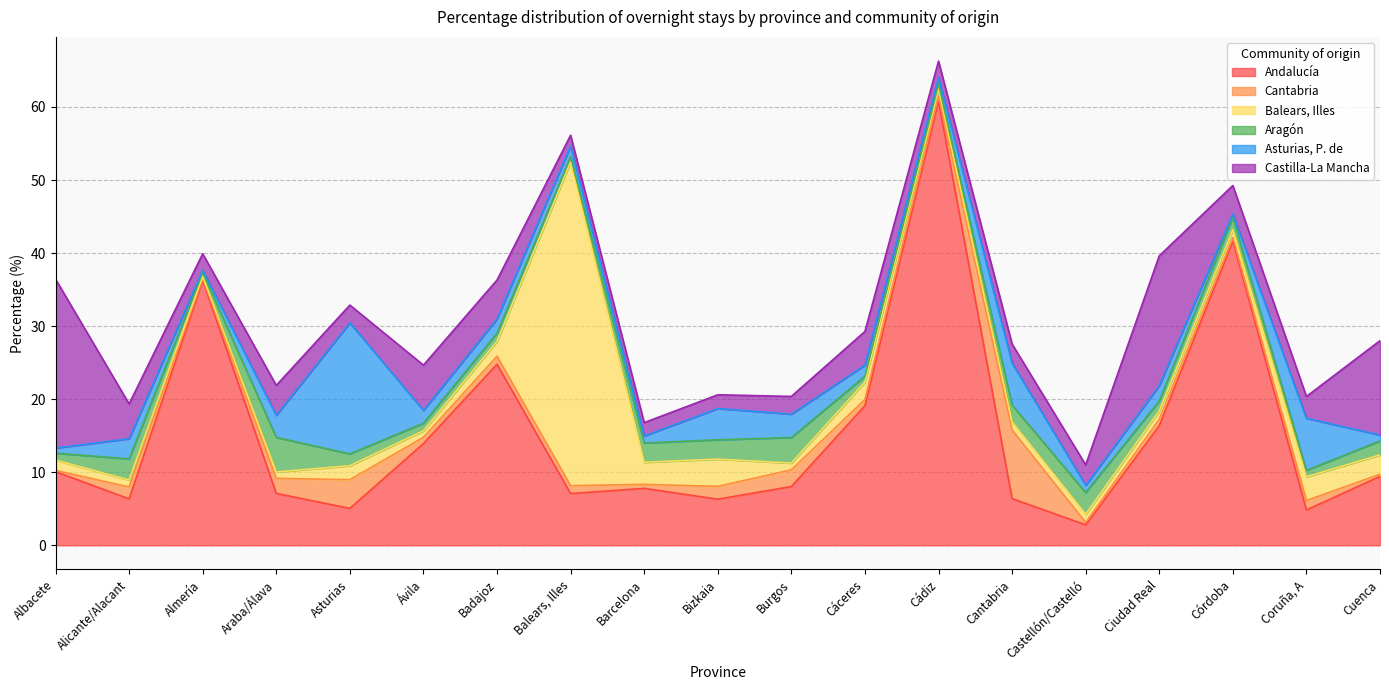

Count the number of categories in the chart.

19